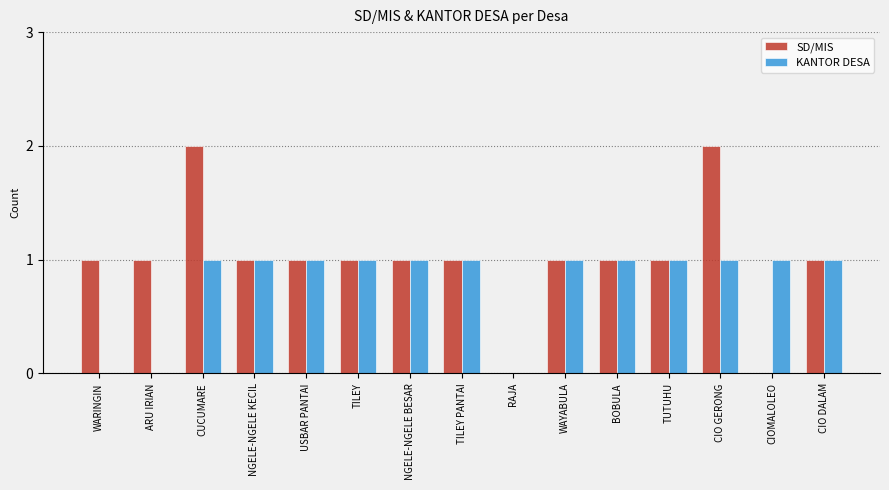

True or false: KANTOR DESA has a value of 1 at WAYABULA.

True